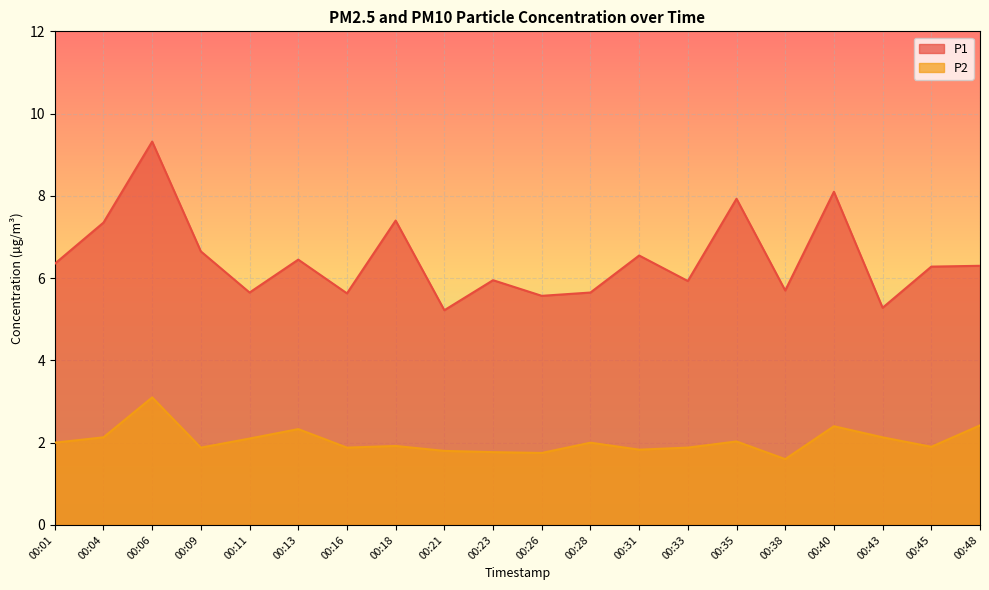

At which category is the sum across all series the highest?

00:06